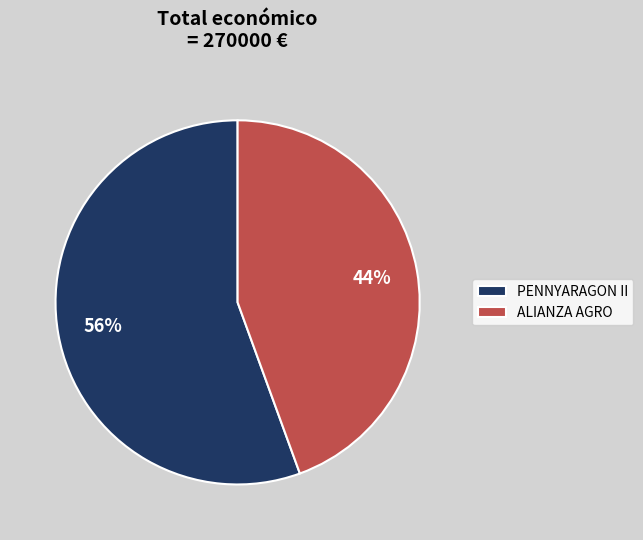

How many slices are in this pie chart?

2